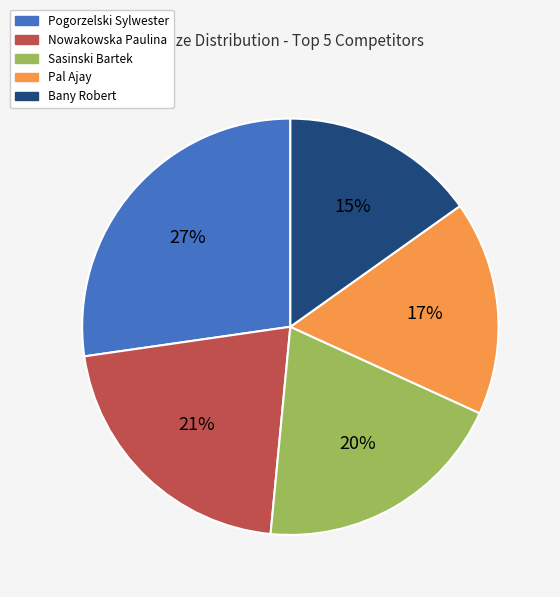

To the nearest percent, what portion does Nowakowska Paulina represent?

21%